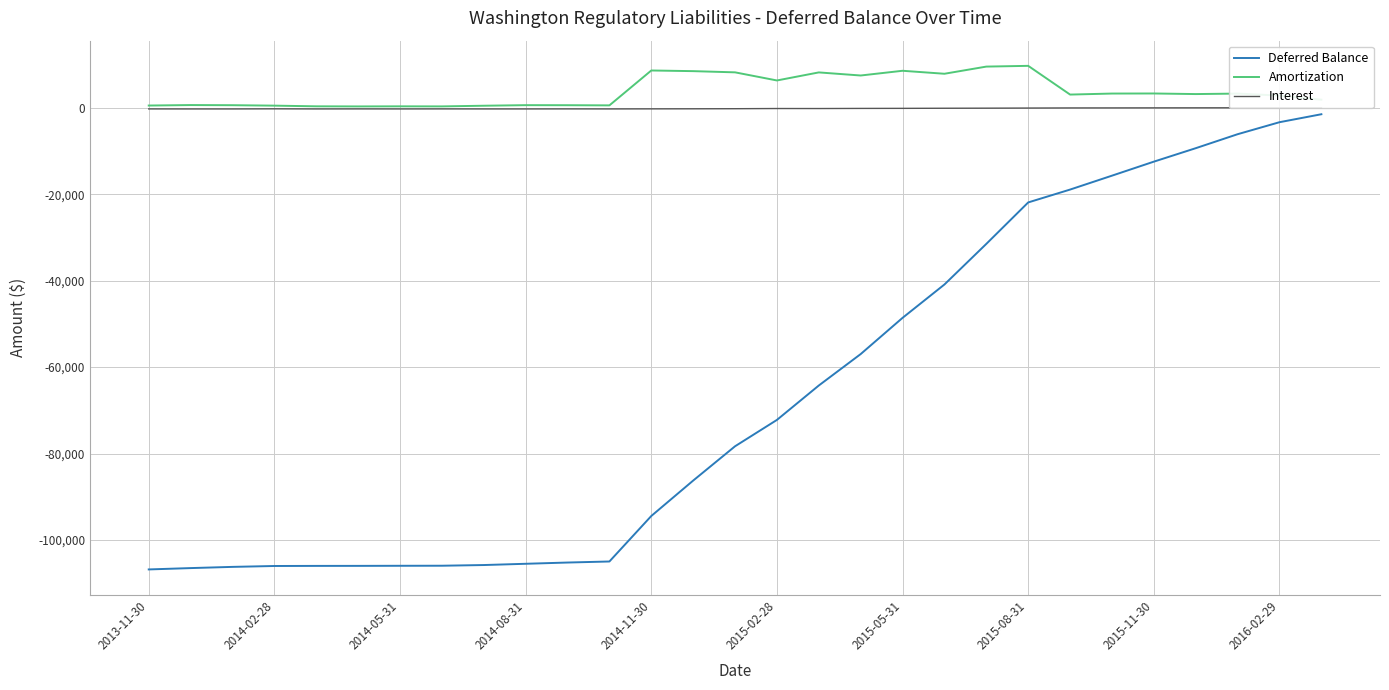

Between 25 and 20, which is larger?

25